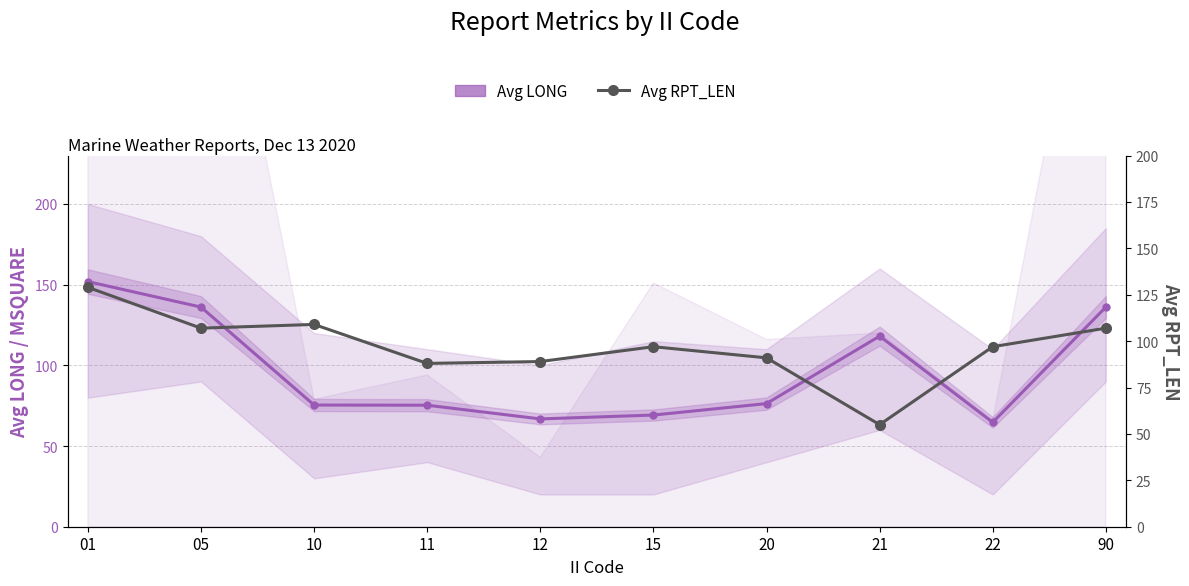

Where do Avg RPT_LEN and Avg LONG first cross each other?

05 and 10